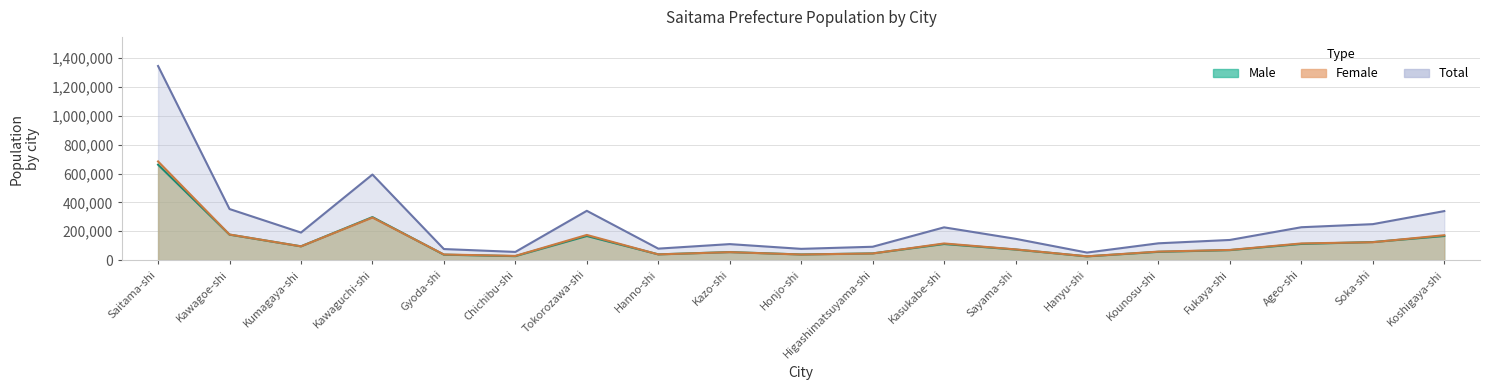

Does the chart display data point markers on the line(s)?

No